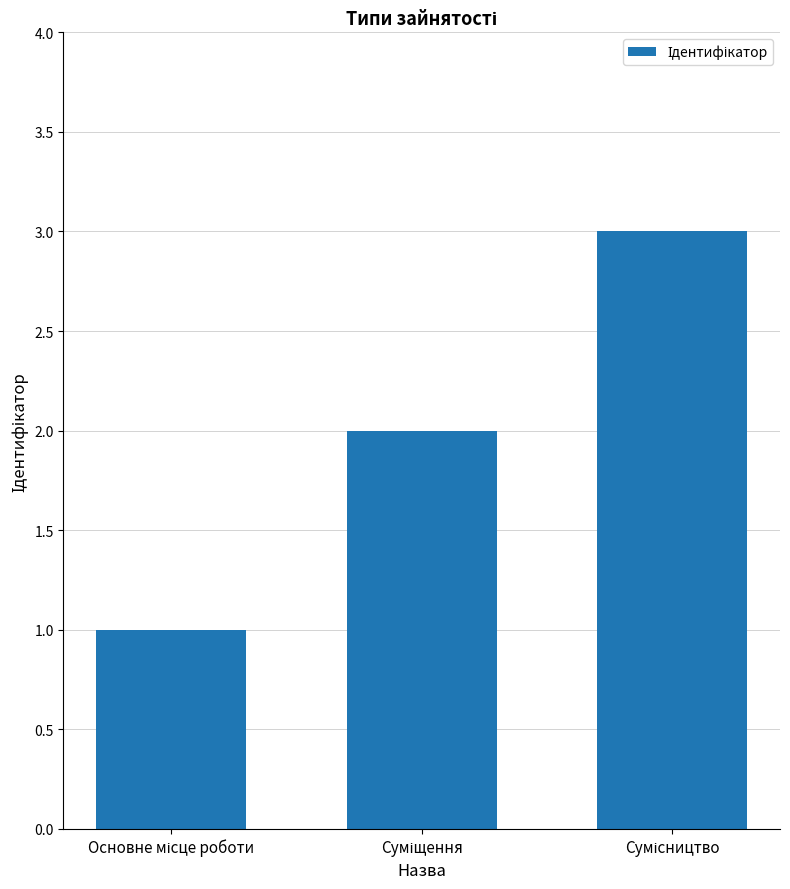

What is the greatest value displayed?

3